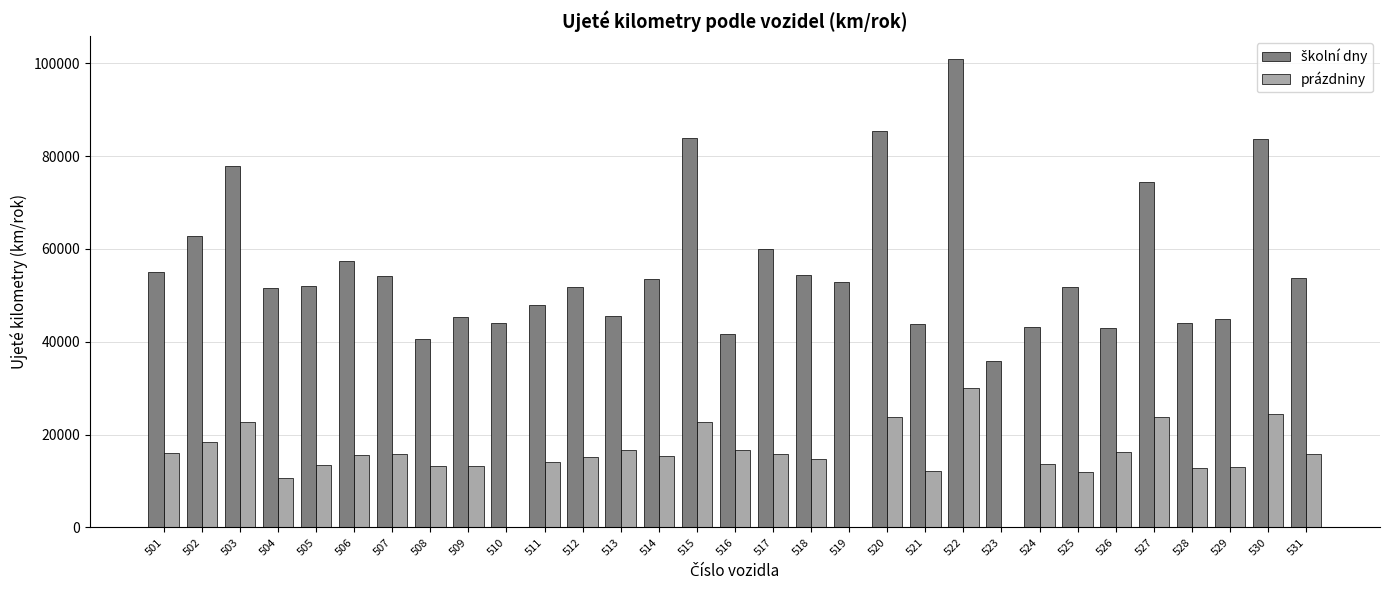

Count the number of categories in the chart.

31